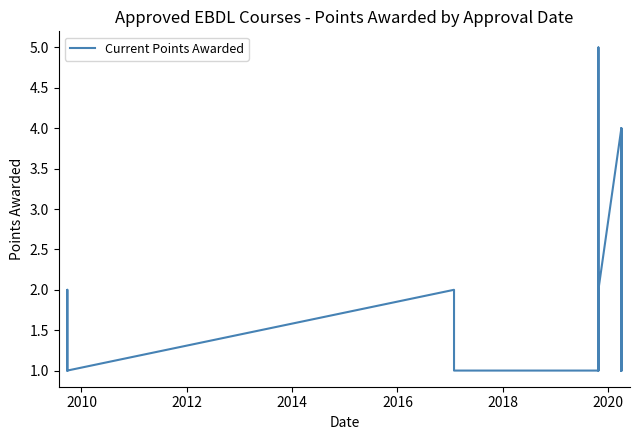

The value at 28 is 2. True or false?

False